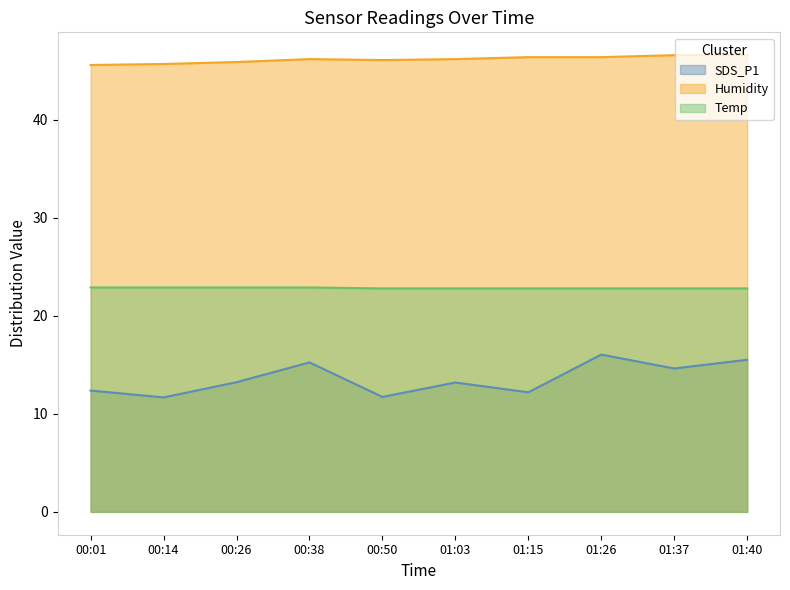

Between 01:15 and 01:40, which series saw the biggest shift?

SDS_P1